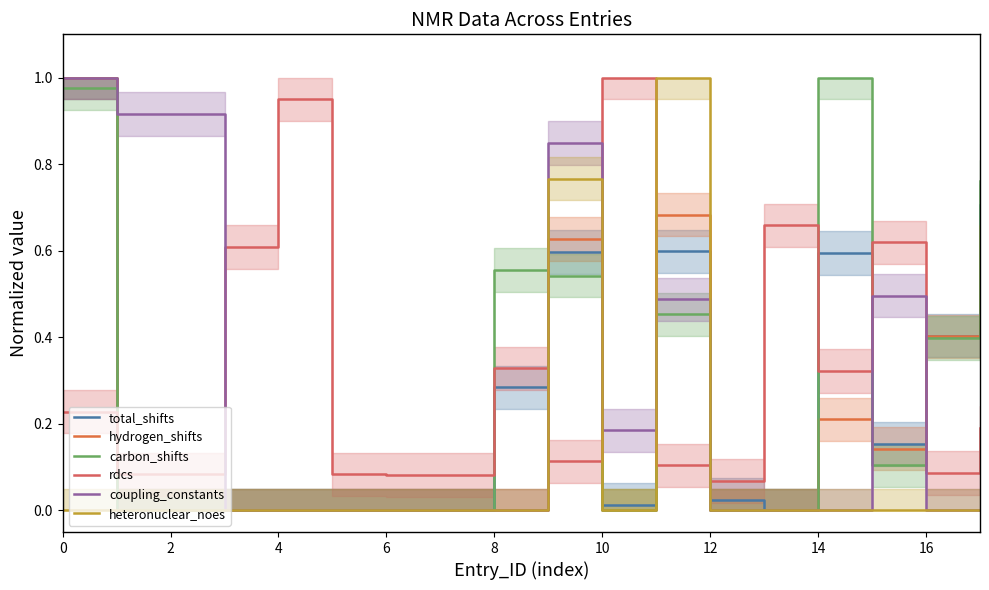

The value of total_shifts at 12 is 0.0. True or false?

True